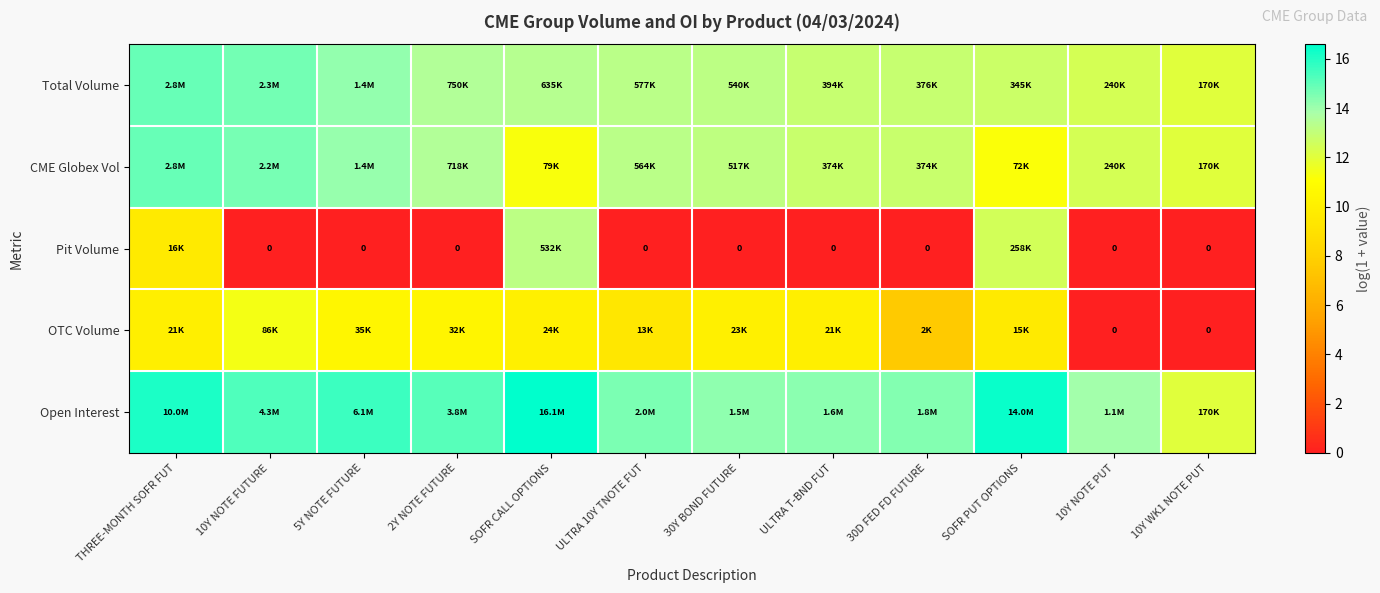

True or false: CME Globex Vol has a value of 12.4 at 10Y NOTE PUT.

True